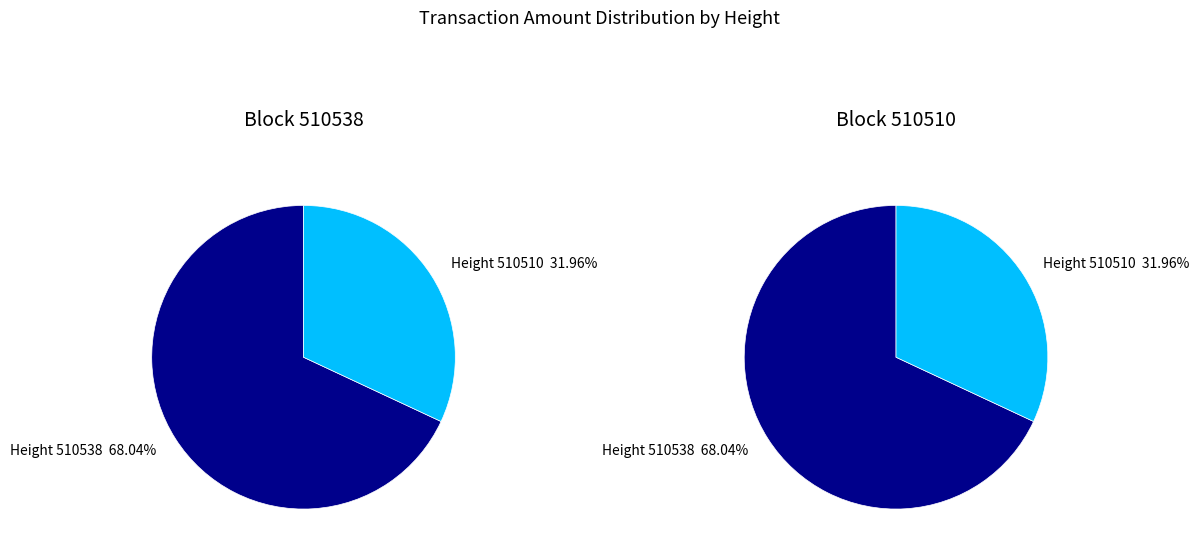

Which category has the biggest portion of the pie?

510538